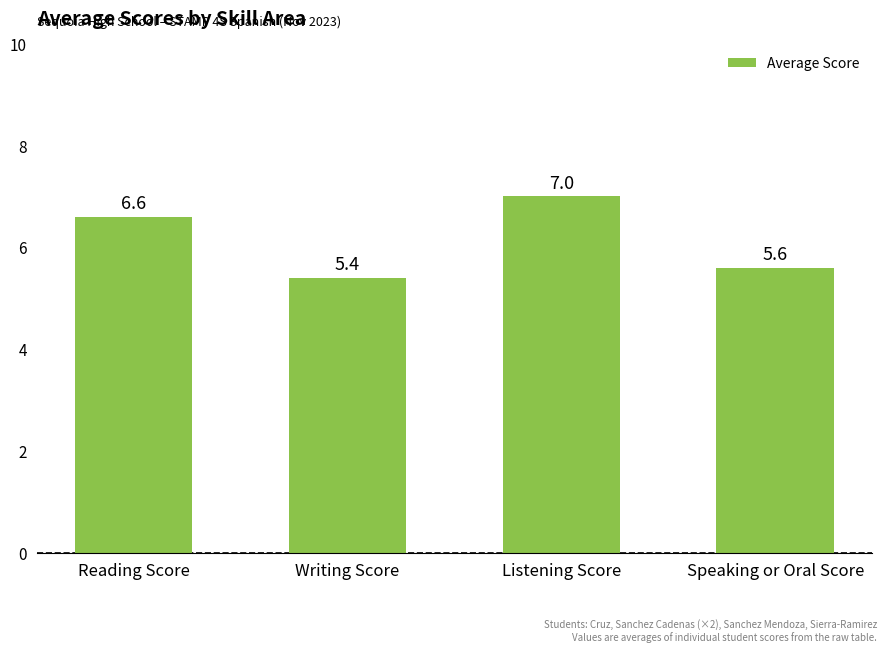

The chart shows a value of 7.0 at Listening Score. True or false?

True